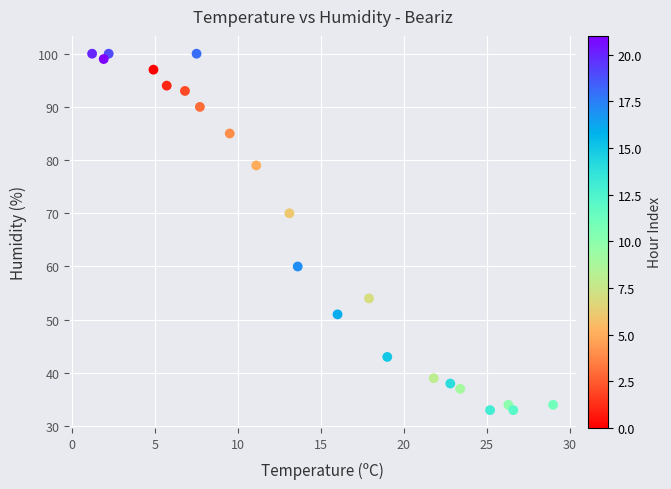

What Y value in the scatter plot is closest to 66?

70